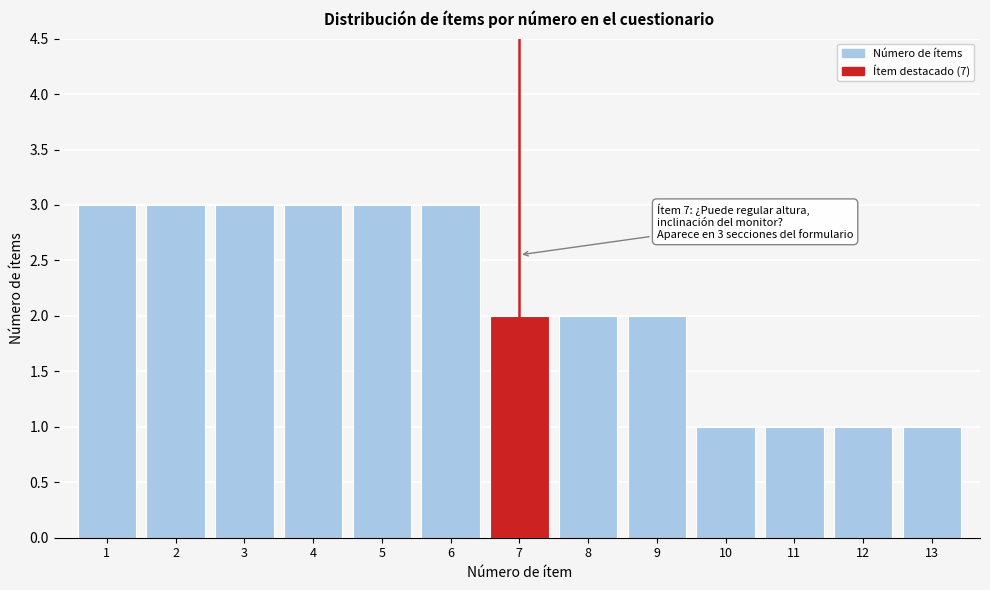

Reading left to right, transcribe all the data shown in this chart.

1=3	2=3	3=3	4=3	5=3	6=3	7=2	8=2	9=2	10=1	11=1	12=1	13=1